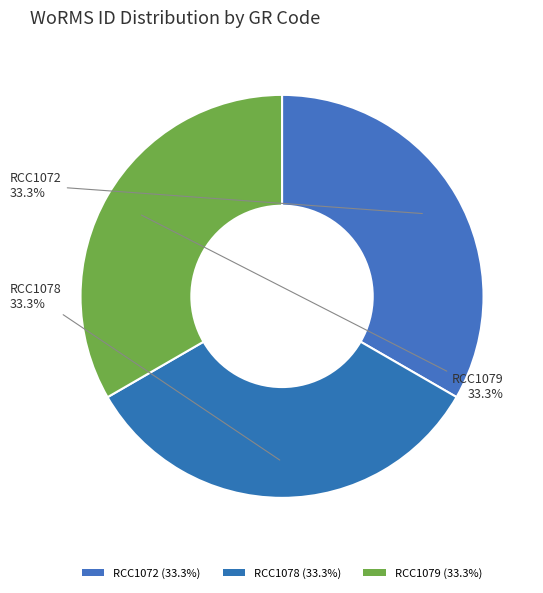

Count the number of slices in the pie.

3